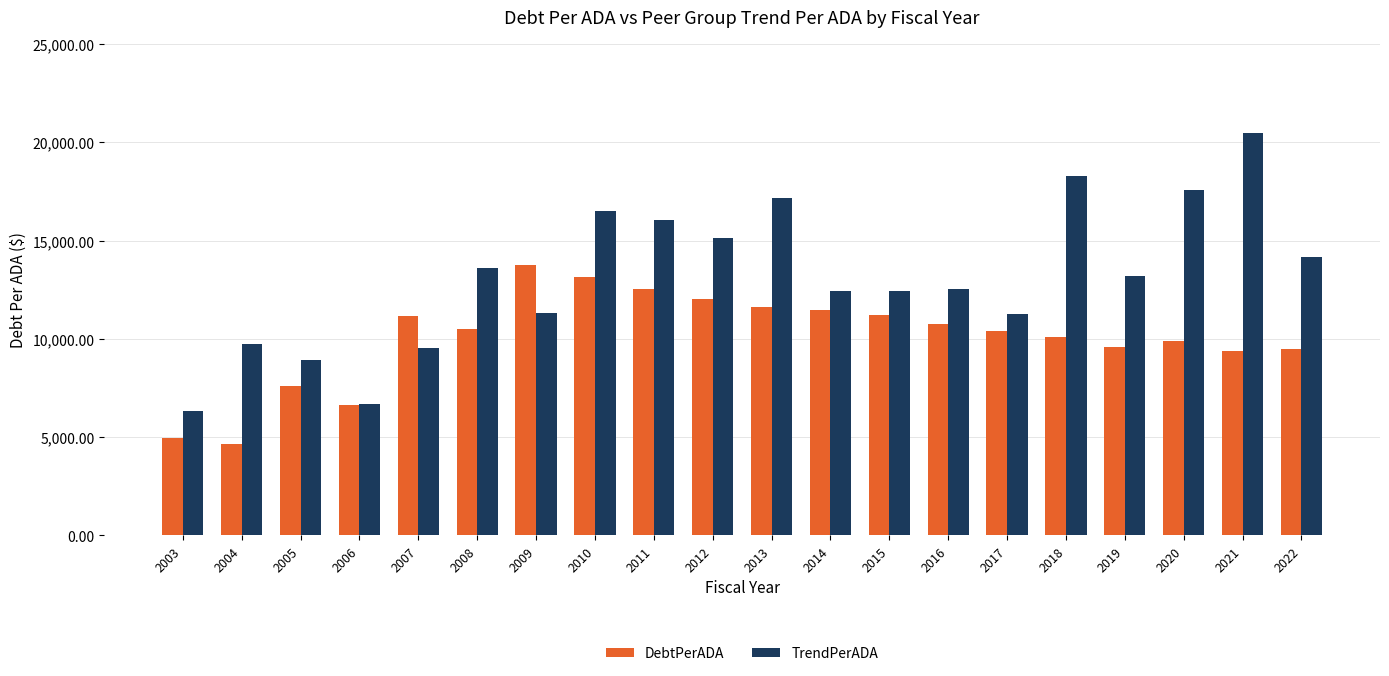

What is the sum of all TrendPerADA values?

263518.0